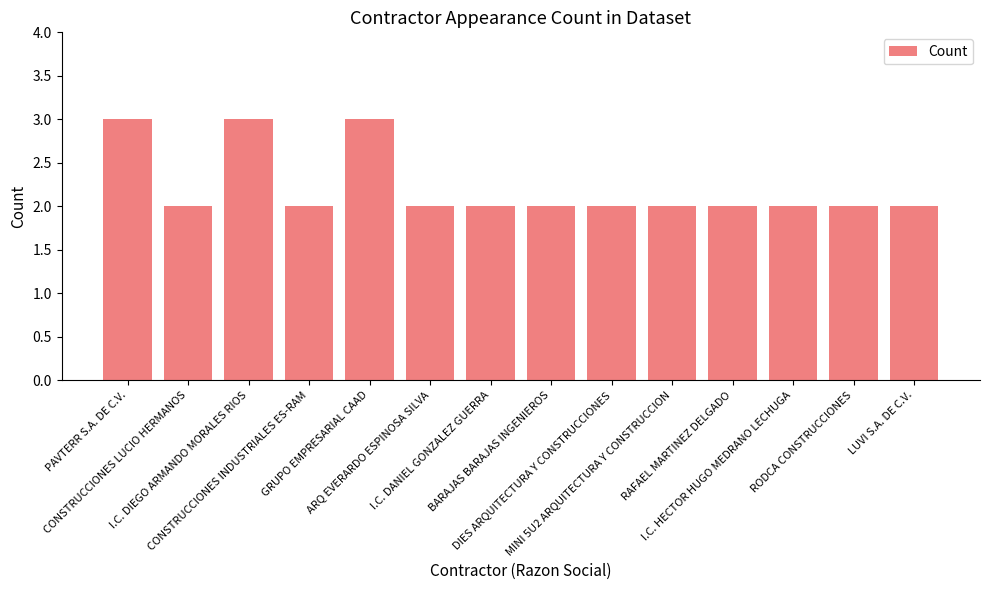

What is the difference between the maximum and second lowest values?

1